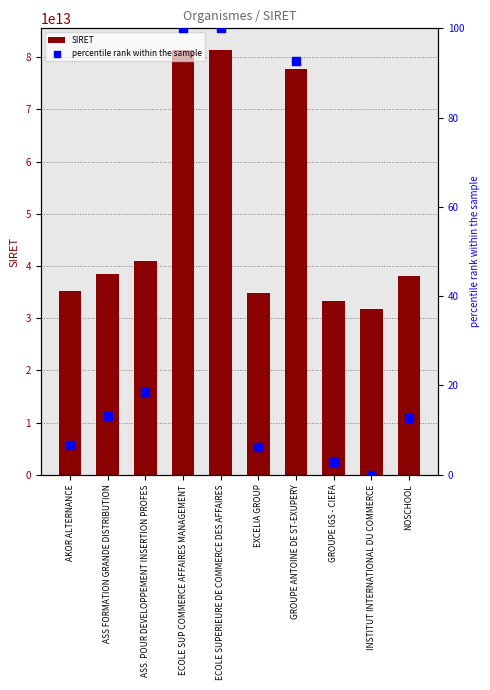

At how many categories does at least one series exceed 48850110659103?

3